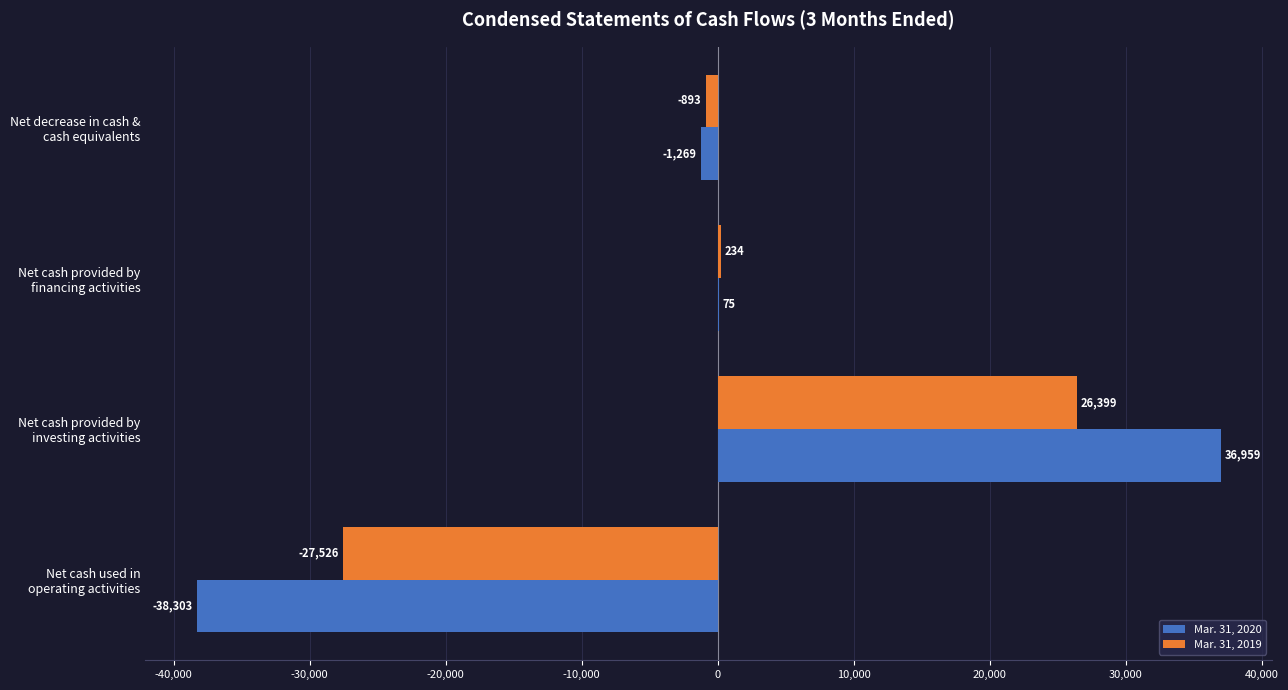

Which series has the largest total across all categories?

Mar. 31, 2019